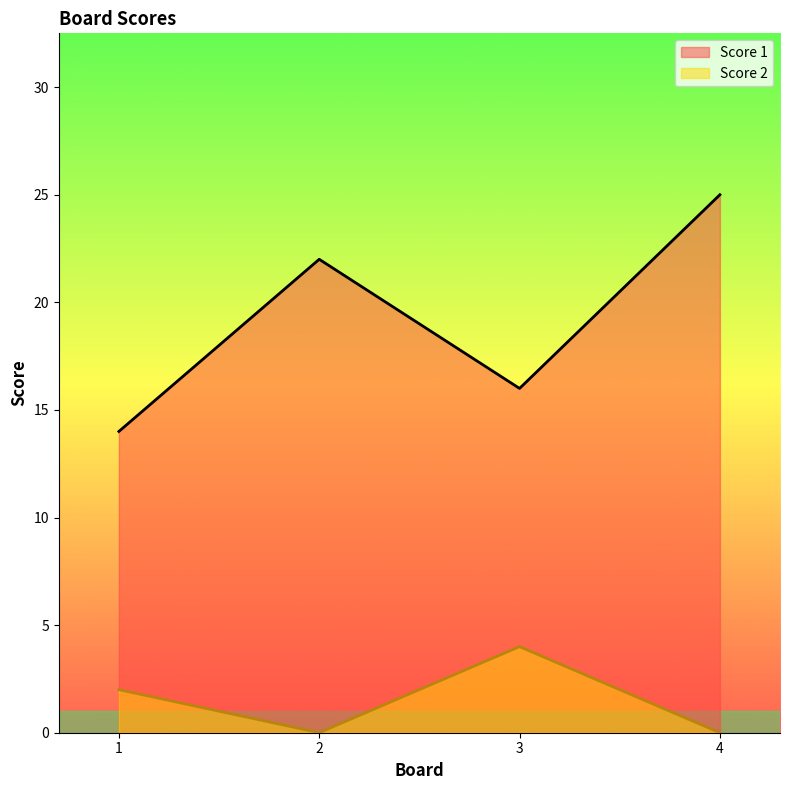

What is the difference between the maximum and minimum values in the Score 2 series?

4